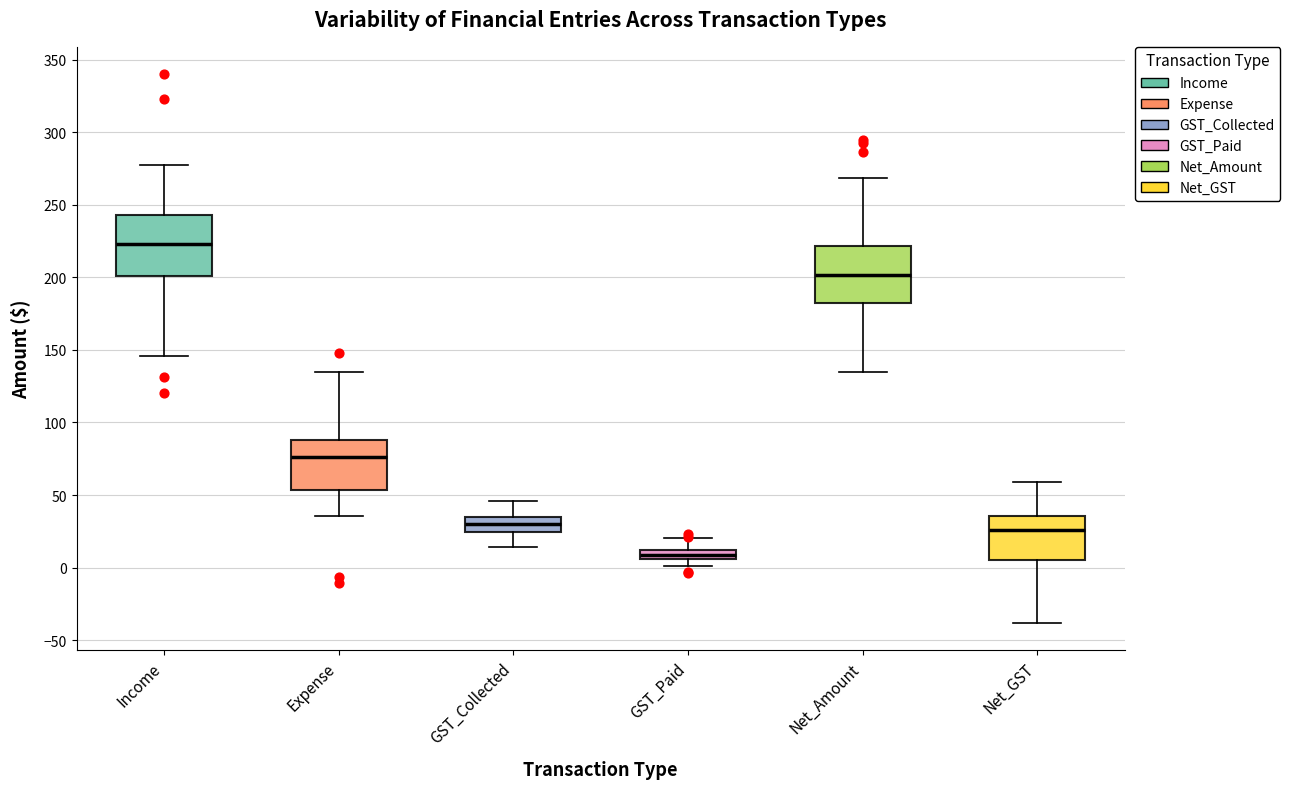

Where does the upper whisker of the box for GST_Collected end on the y-axis? The values are not printed on the chart, so give them approximately, as read against the axis.

45